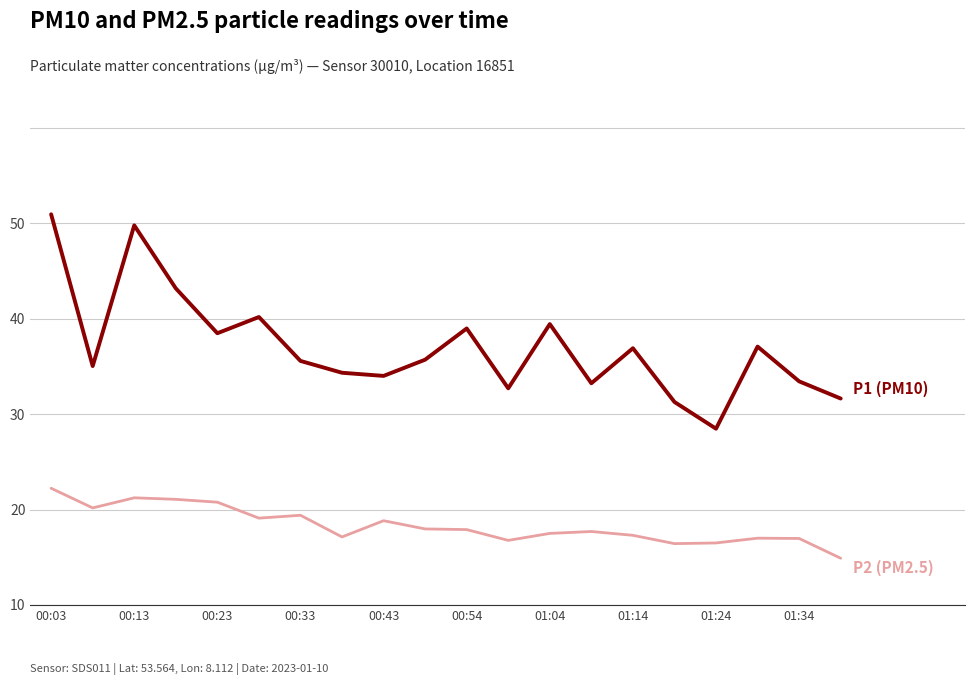

At which category is the sum across all series the highest?

00:03